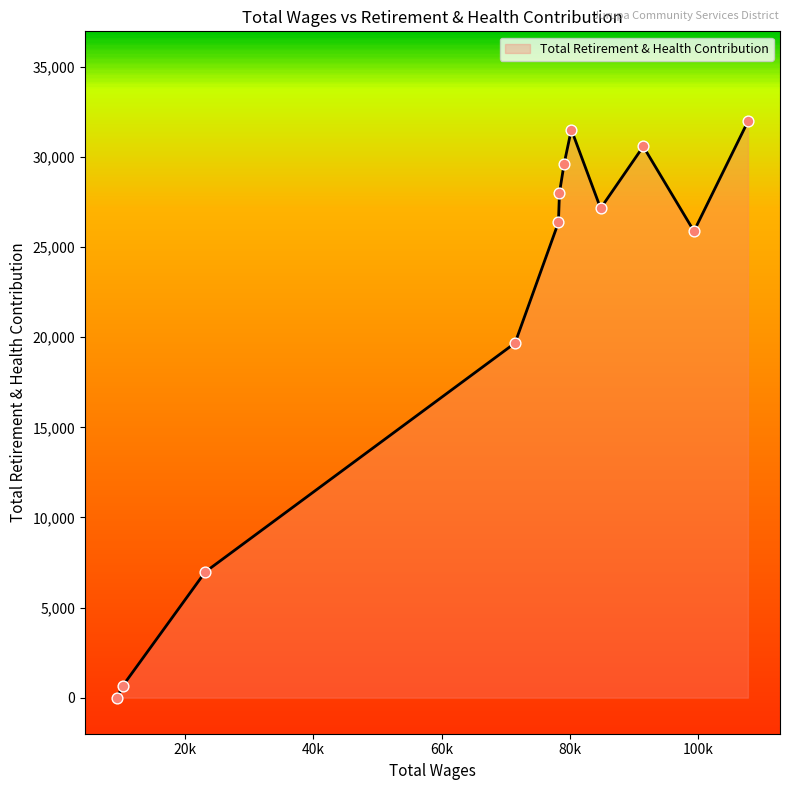

What is the greatest value displayed?

31971